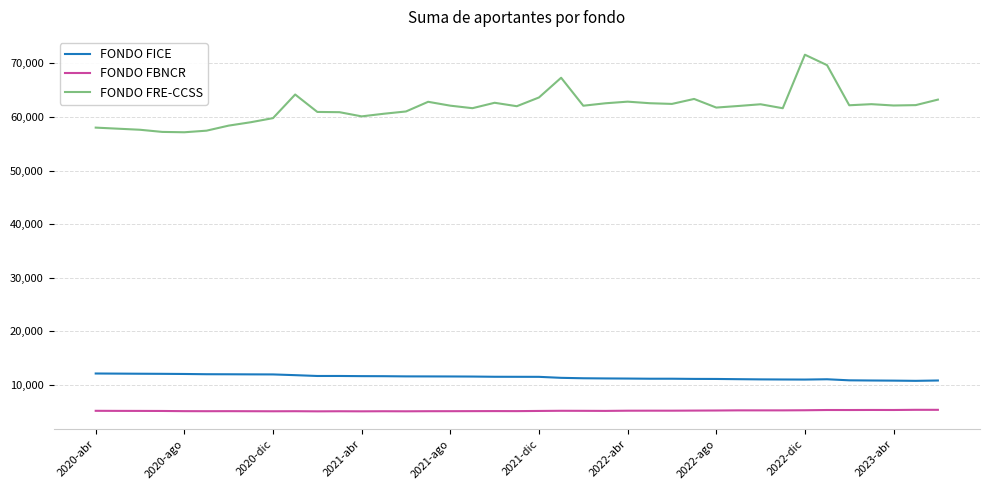

True or false: FONDO FRE-CCSS and FONDO FICE cross at least once.

False